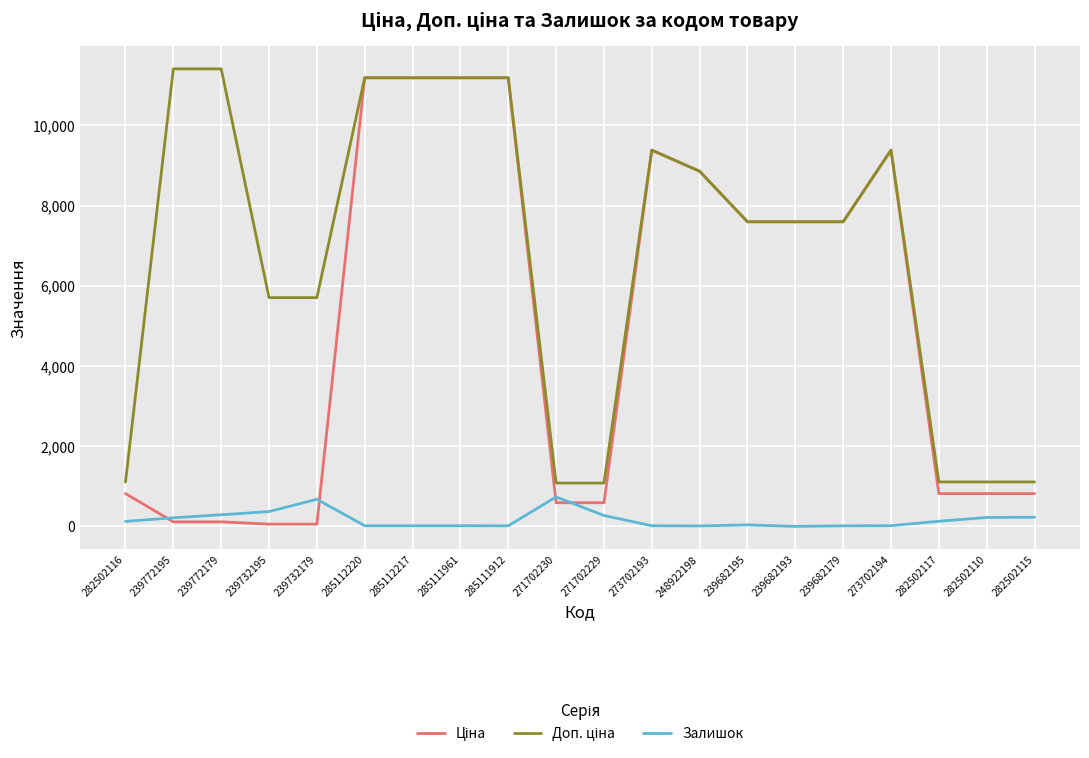

What is the total value across all series at 239682193?

15193.1